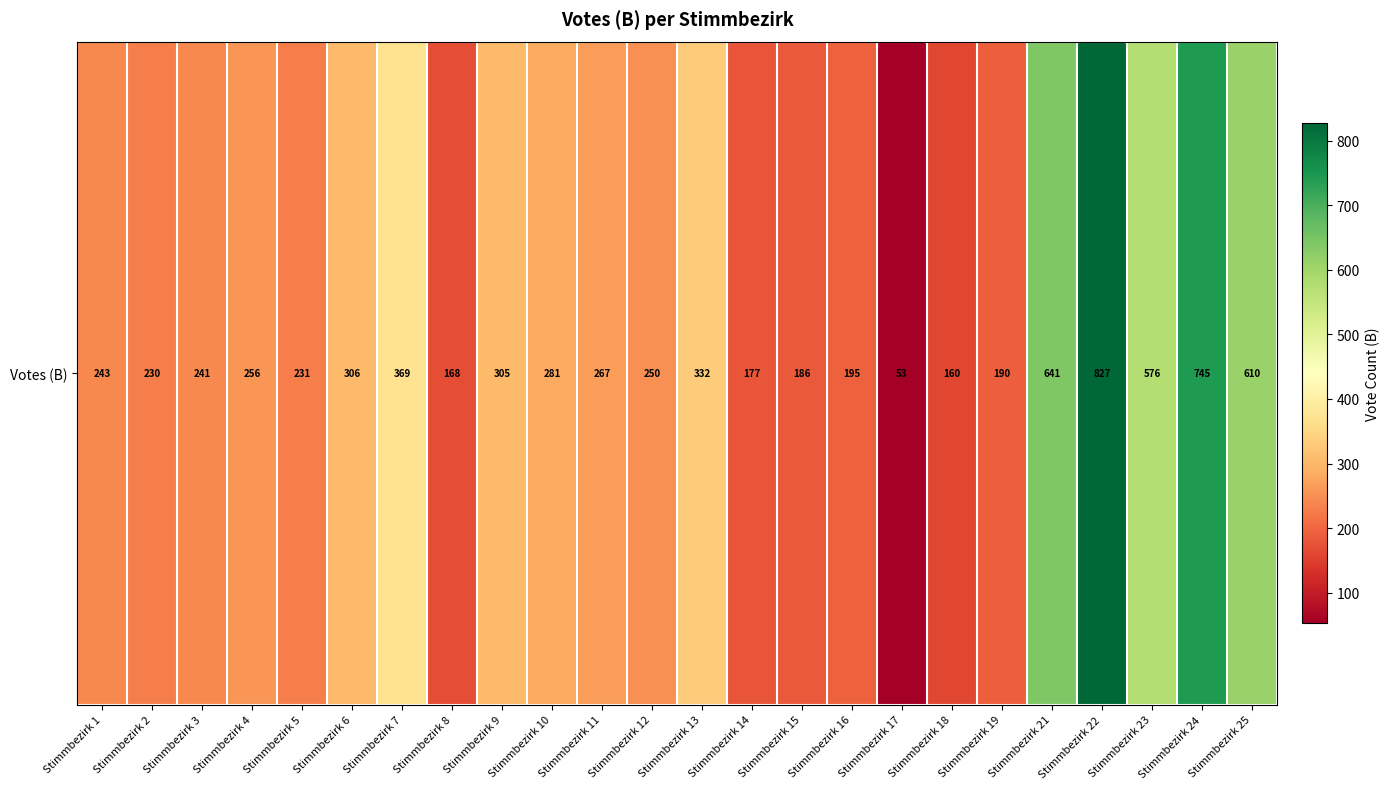

Reading left to right, extract all data points from this chart.

243	230	241	256	231	306	369	168	305	281	267	250	332	177	186	195	53	160	190	641	827	576	745	610